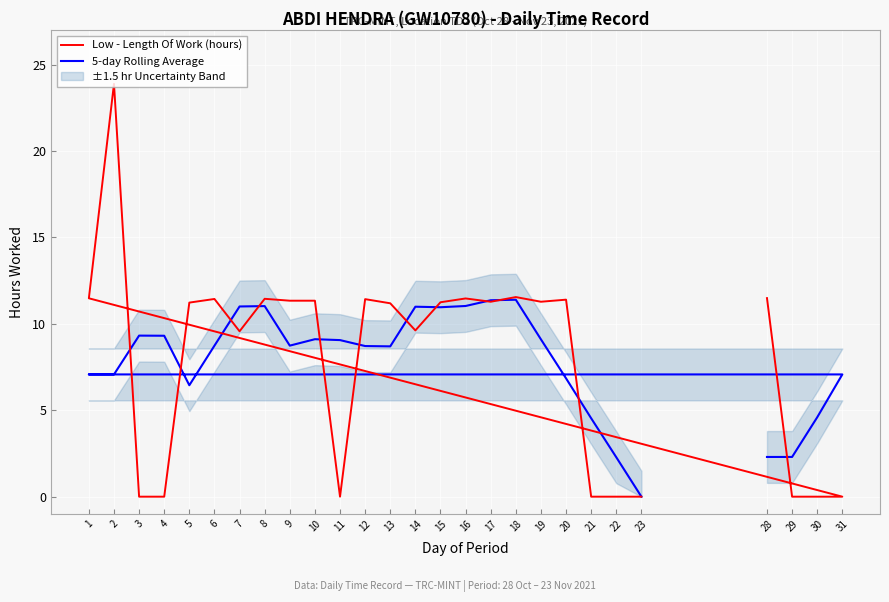

Which series has the largest total across all categories?

Low - Length Of Work (hours)